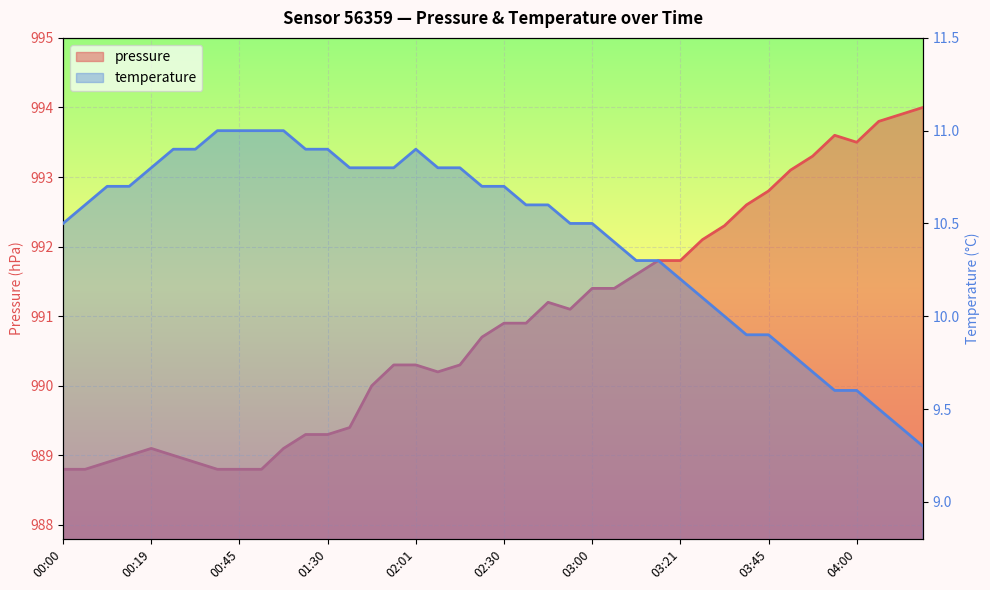

The temperature series shows 16.6 at 10. True or false?

False